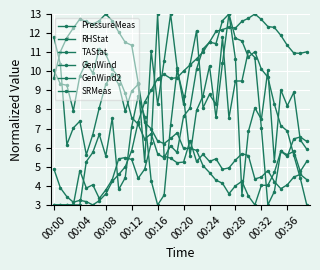

What is the label of the 3rd point from the right?

37